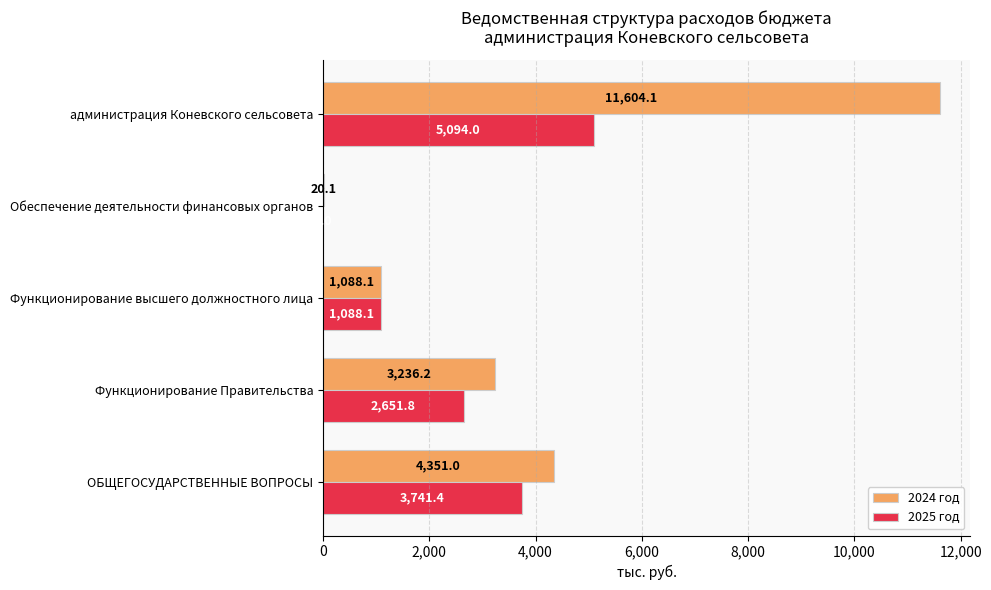

At which category does the chart reach its peak across all series?

администрация Коневского сельсовета